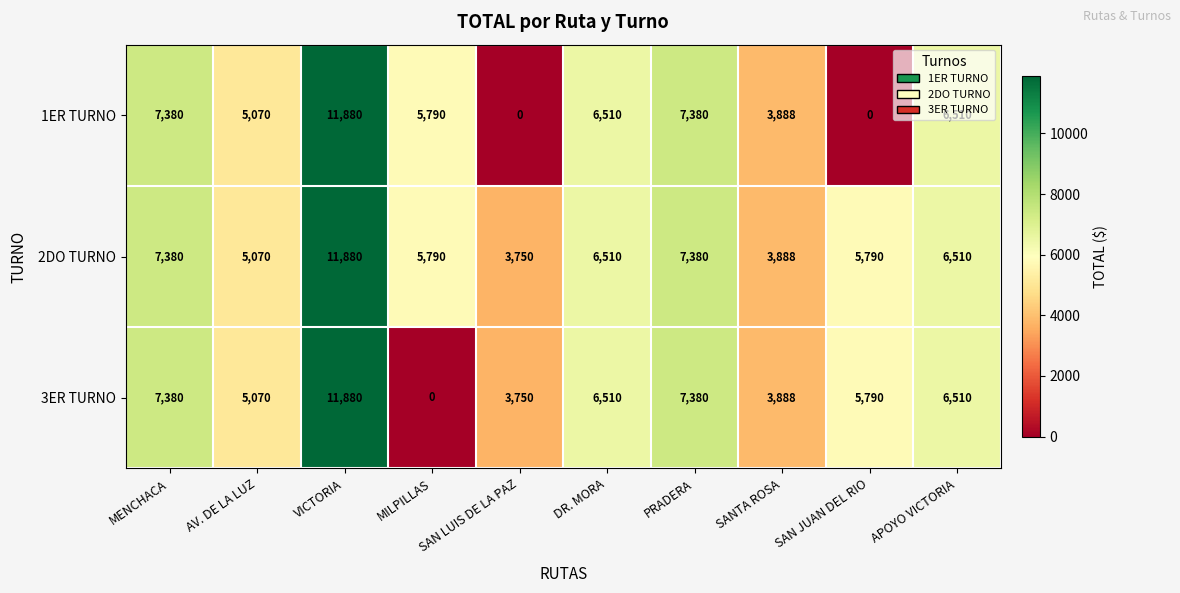

What value does the 3ER TURNO series have at AV. DE LA LUZ, to the nearest 50?

5050